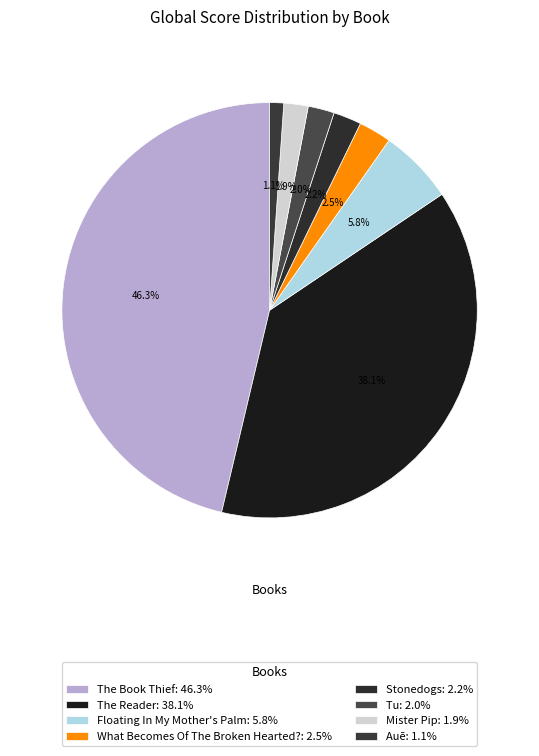

Does Stonedogs represent more than half of the total?

No